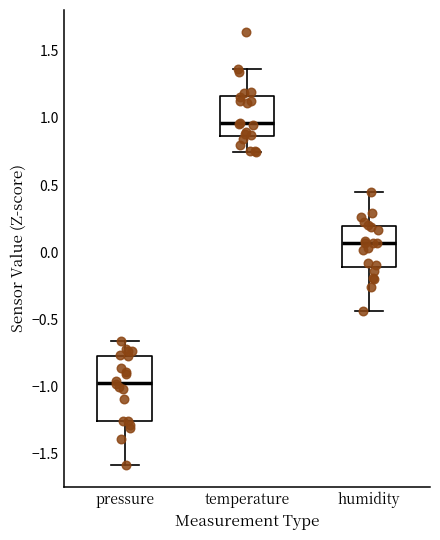

Where does the lower whisker of the box for humidity end on the y-axis? The values are not printed on the chart, so give them approximately, as read against the axis.

-0.45